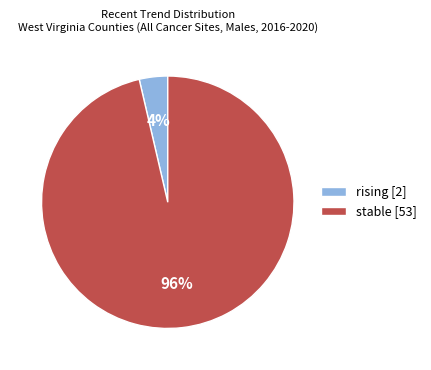

To the nearest percent, what portion does rising represent?

4%